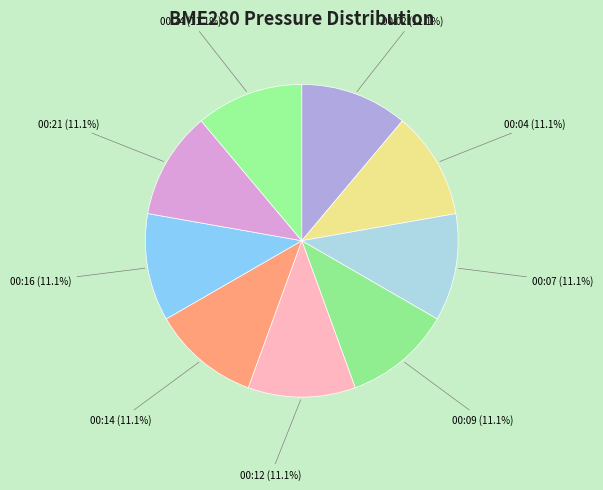

To the nearest percent, what is the average slice percentage?

11%